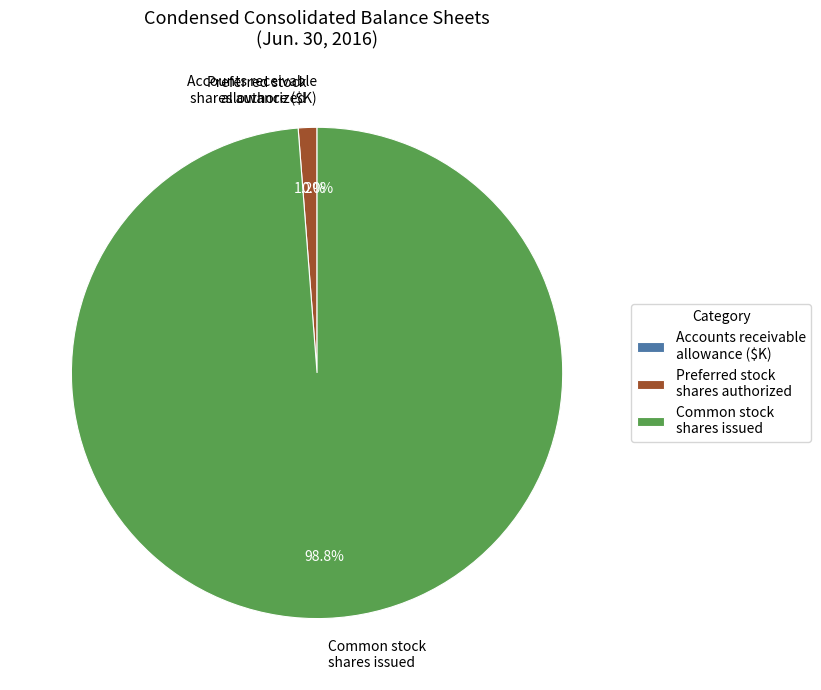

To the nearest percent, what portion does Common stock shares issued represent?

99%